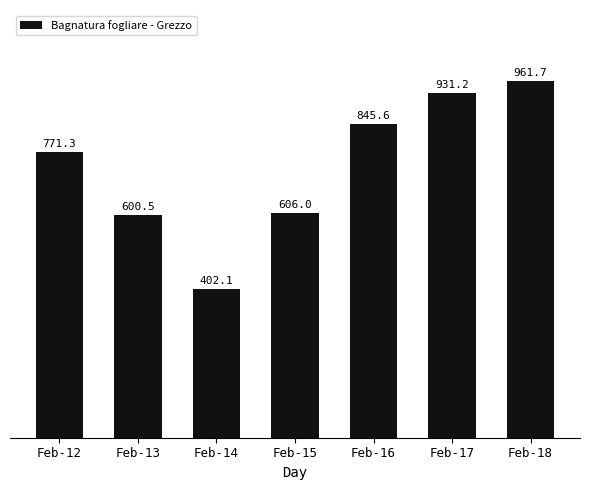

The value at Feb-14 is 699.8. True or false?

False